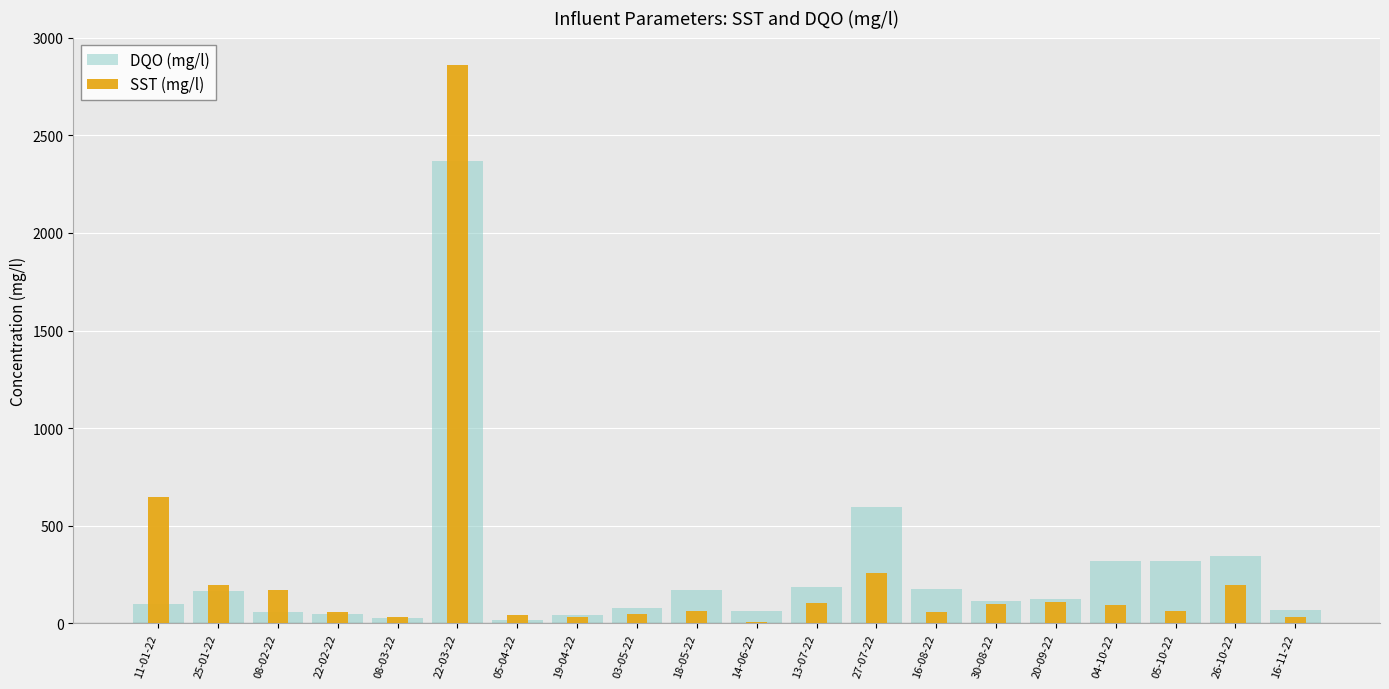

At which category does the chart reach its minimum across all series?

14-06-22